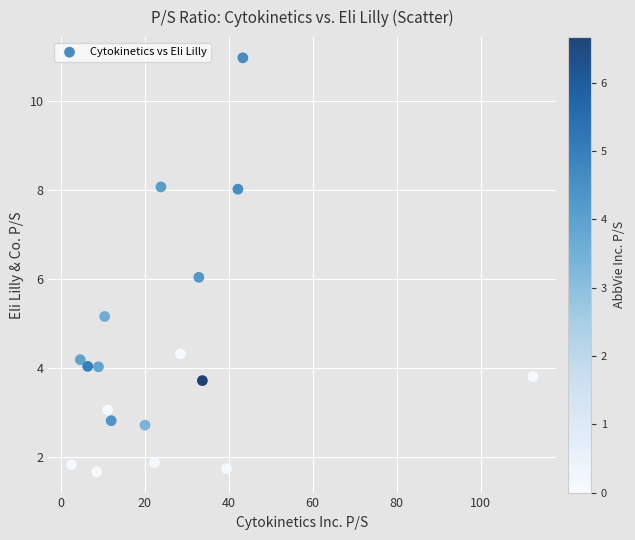

What is the range of X values (max minus min)?

109.9